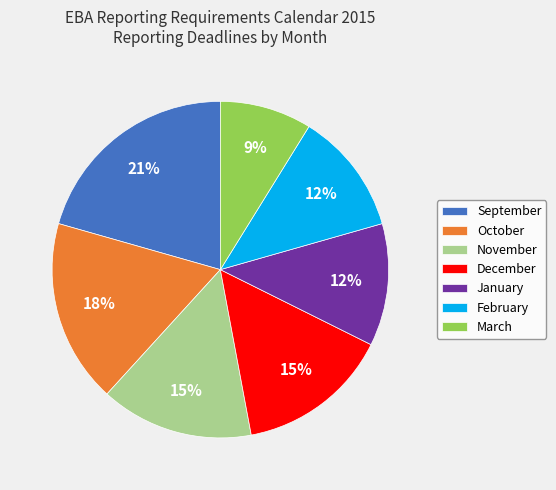

True or false: March accounts for 1% of the total.

False